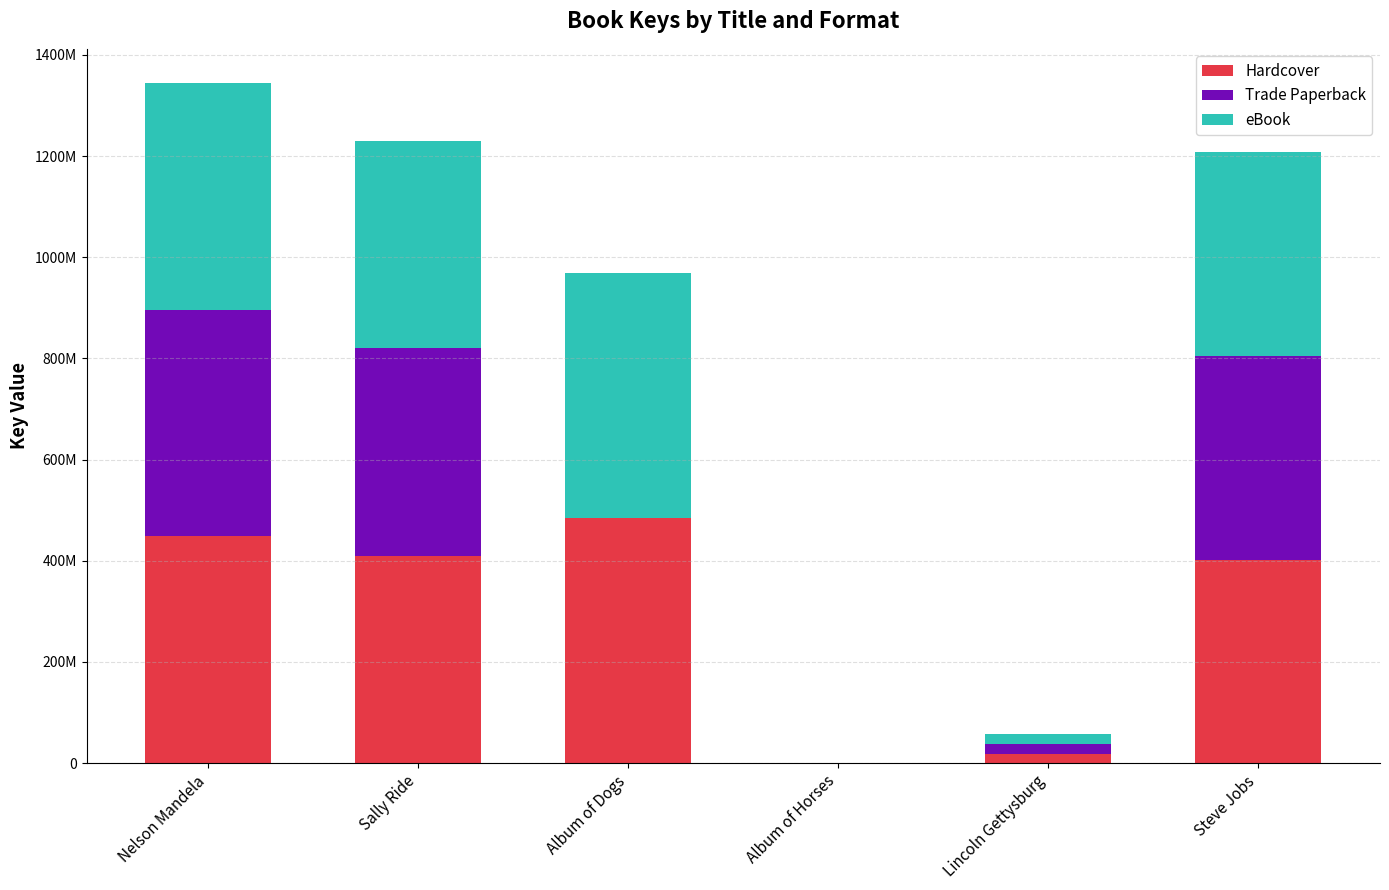

What are all the series names shown in the legend?

Hardcover, Trade Paperback, eBook